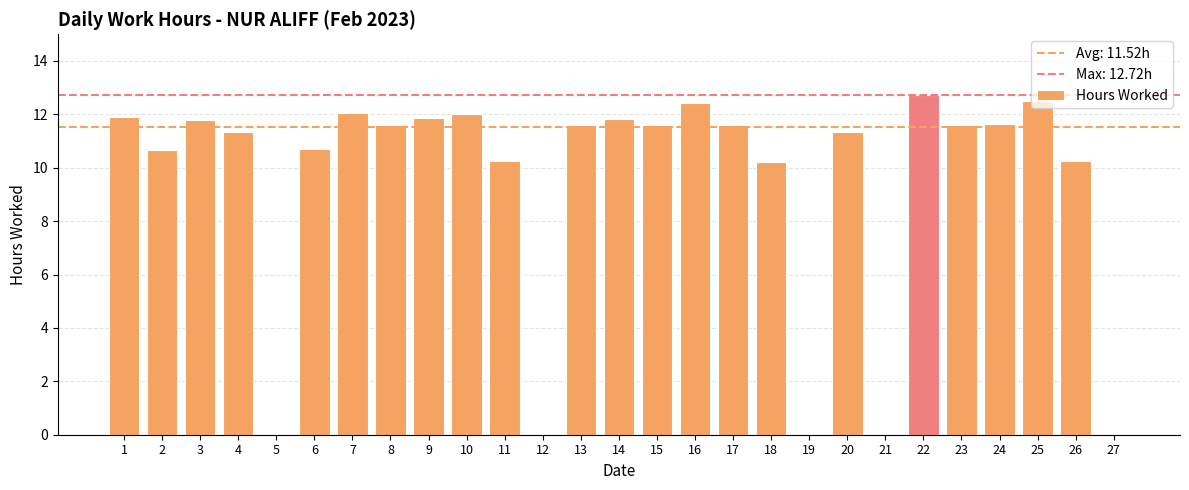

True or false: the data shows 7.4 at 14.

False